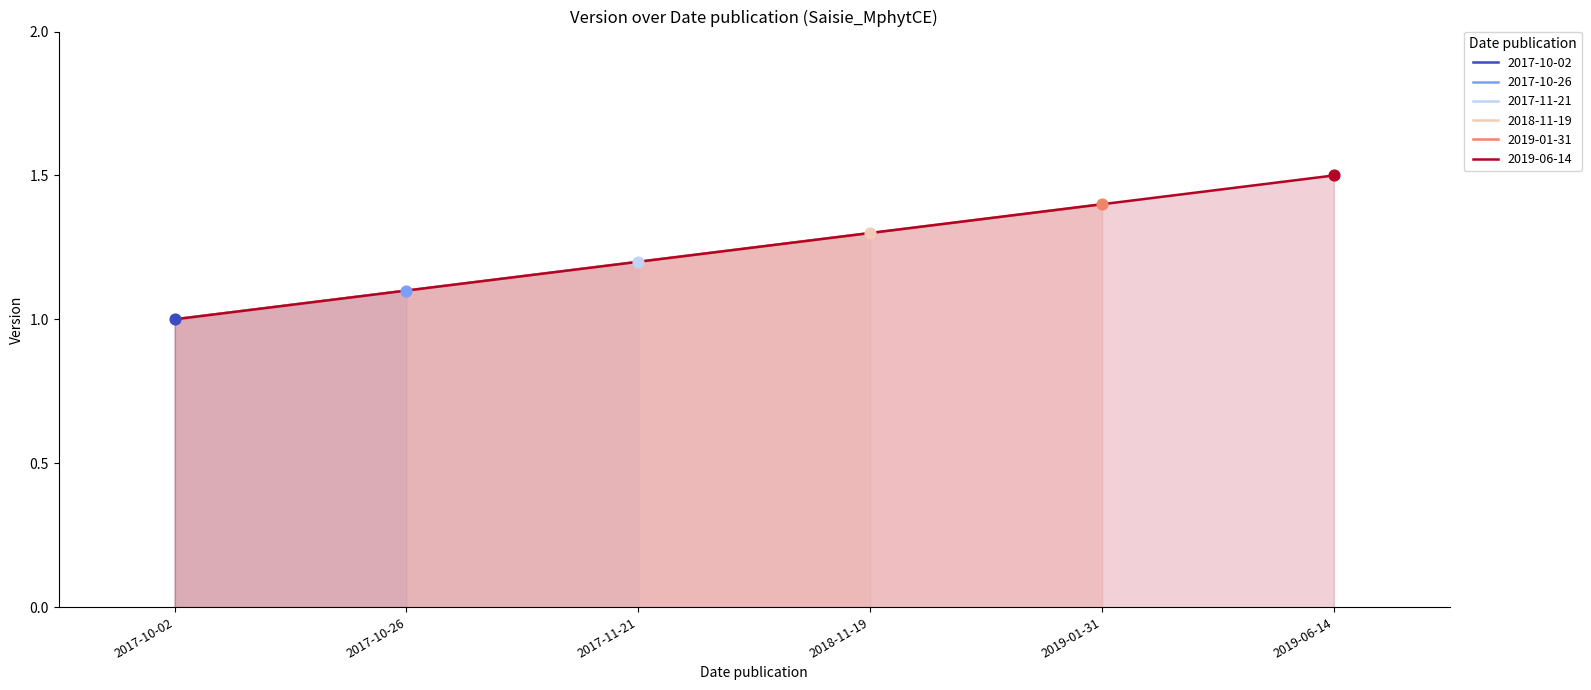

What is the change in value from 2017-11-21 to 2019-06-14?

+0.3